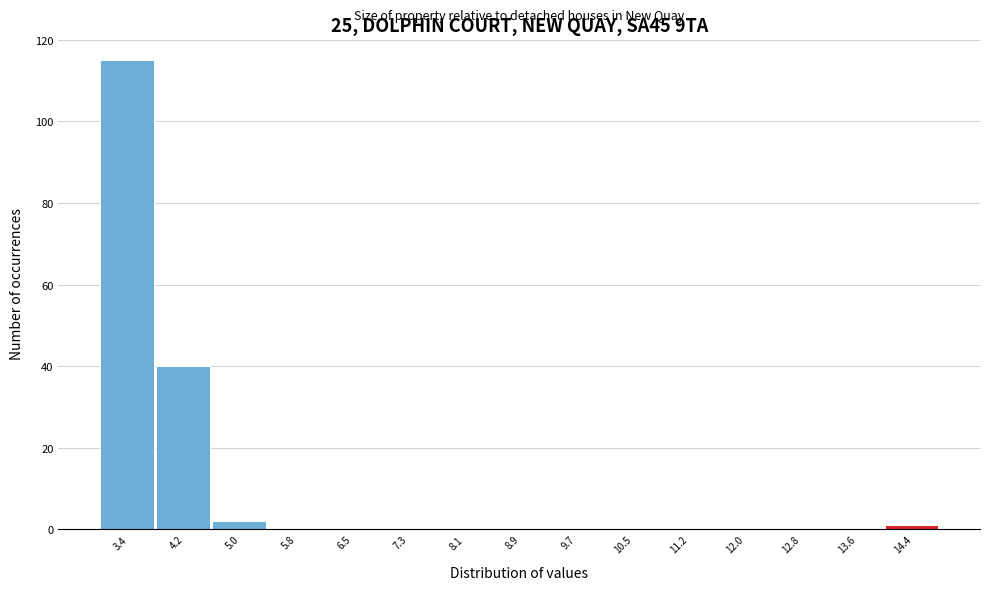

What is the height of the bar covering 3.0 to 3.8 on the x-axis? Neither the bar edges nor the heights are printed on the chart, so give them approximately, as read against the axes.

116